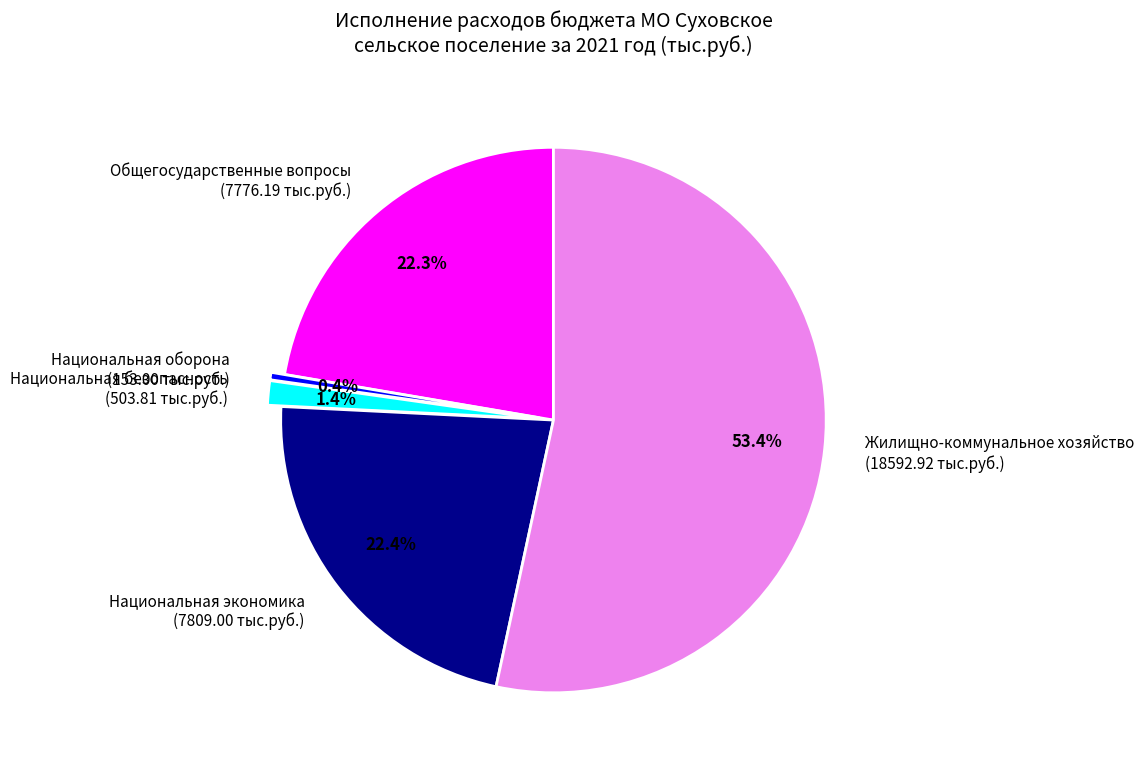

What is the smallest slice in the pie chart?

Национальная оборона